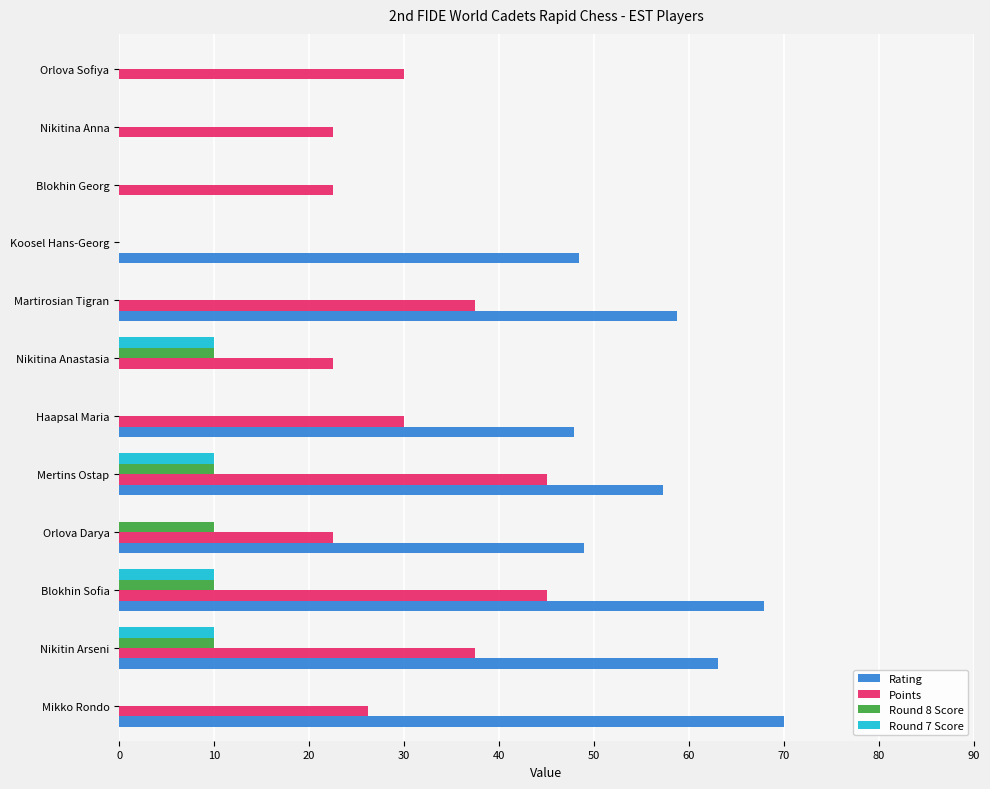

The value of Round 8 Score at Nikitina Anastasia is 15.0. True or false?

False